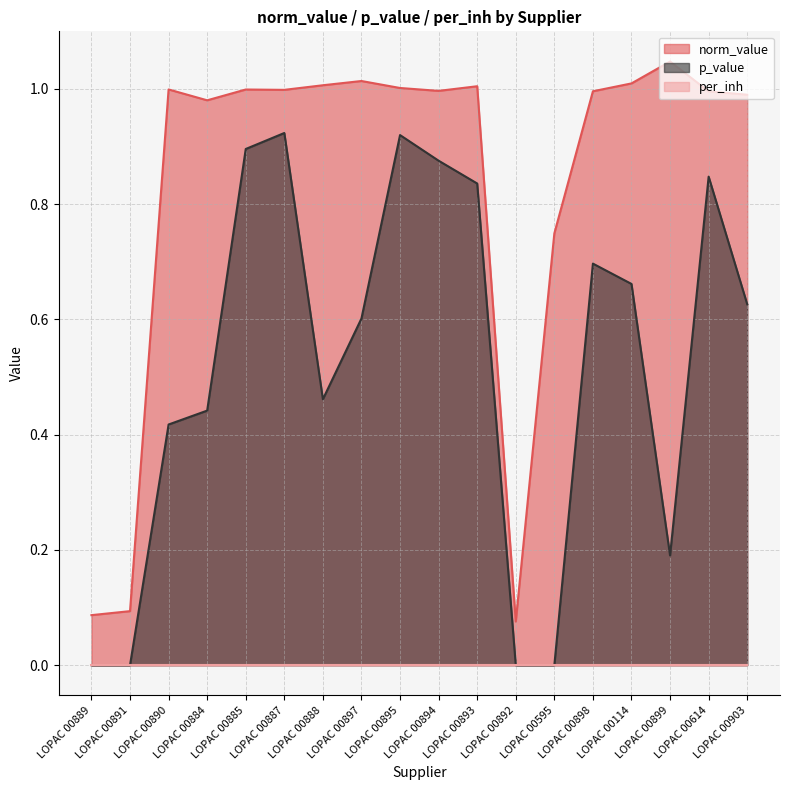

Reading right to left, what are all the values shown in this chart?

norm_value: LOPAC 00903=1.0	LOPAC 00614=1.0	LOPAC 00899=1.0	LOPAC 00114=1.0	LOPAC 00898=1.0	LOPAC 00595=0.7	LOPAC 00892=0.1	LOPAC 00893=1.0	LOPAC 00894=1.0	LOPAC 00895=1.0	LOPAC 00897=1.0	LOPAC 00888=1.0	LOPAC 00887=1.0	LOPAC 00885=1.0	LOPAC 00884=1.0	LOPAC 00890=1.0	LOPAC 00891=0.1	LOPAC 00889=0.1
p_value: LOPAC 00903=0.6	LOPAC 00614=0.8	LOPAC 00899=0.2	LOPAC 00114=0.7	LOPAC 00898=0.7	LOPAC 00595=0.0	LOPAC 00892=0.0	LOPAC 00893=0.8	LOPAC 00894=0.9	LOPAC 00895=0.9	LOPAC 00897=0.6	LOPAC 00888=0.5	LOPAC 00887=0.9	LOPAC 00885=0.9	LOPAC 00884=0.4	LOPAC 00890=0.4	LOPAC 00891=0.0	LOPAC 00889=0.0